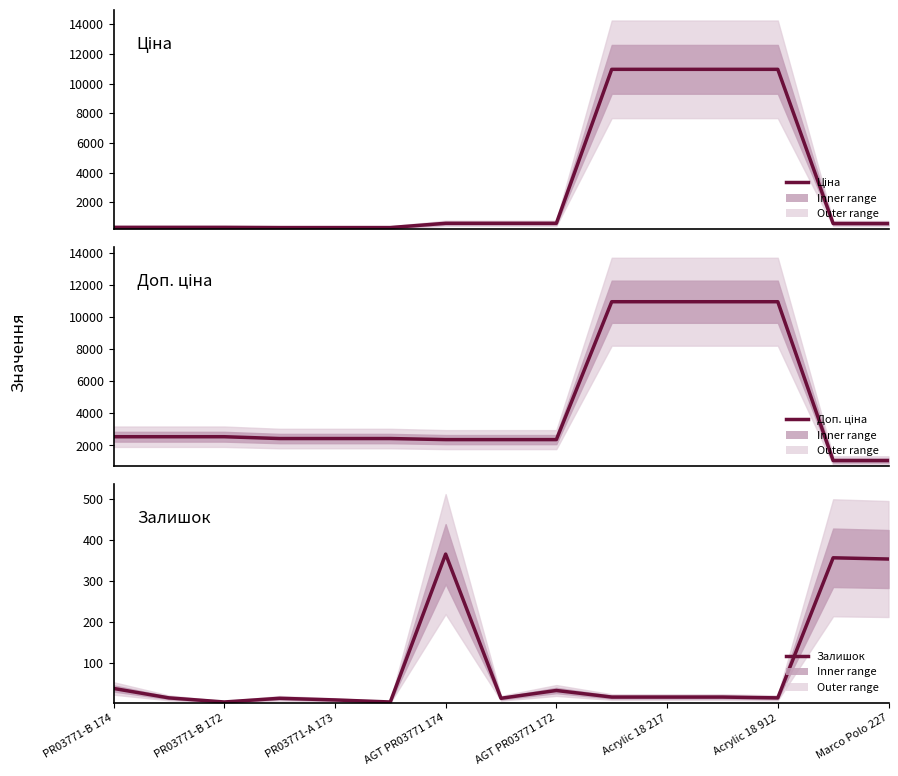

The Доп. ціна series shows 3772.7 at AGT PR03771 174. True or false?

False